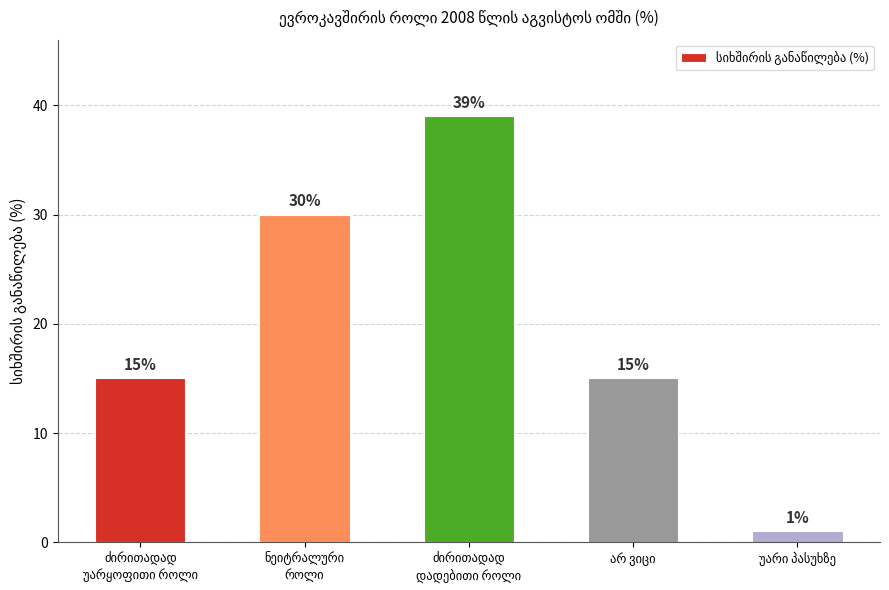

Are the bars horizontal?

No